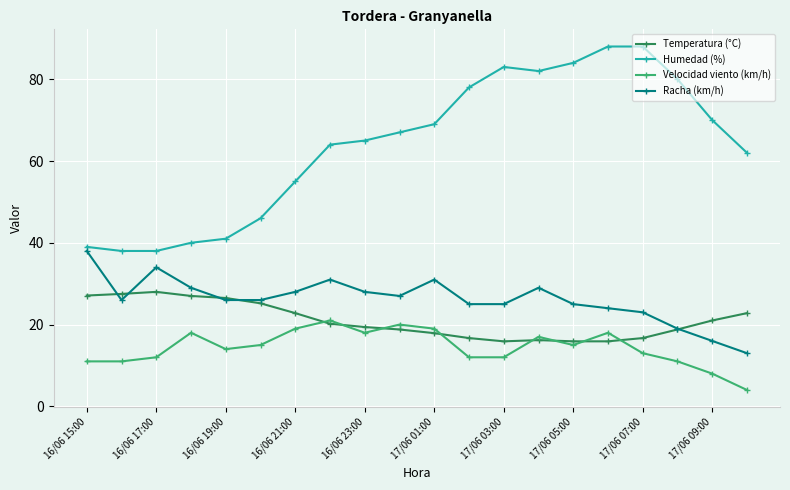

True or false: Humedad (%) and Velocidad viento (km/h) intersect in this chart.

False